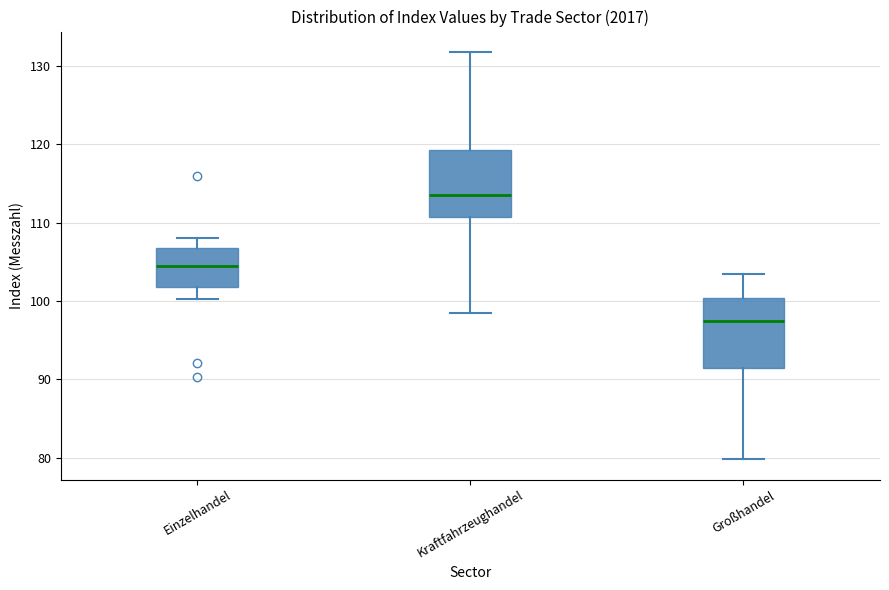

Reading left to right, transcribe this box plot: for each box, give where its median line is, the range the box spans, and where its two whiskers end, as read against the y-axis. The values are not printed on the chart, so give them approximately, as read against the axis.

Einzelhandel: median 104, box 102 to 107, whiskers 100 to 108
Kraftfahrzeughandel: median 114, box 111 to 119, whiskers 98 to 132
Großhandel: median 97, box 91 to 100, whiskers 80 to 104